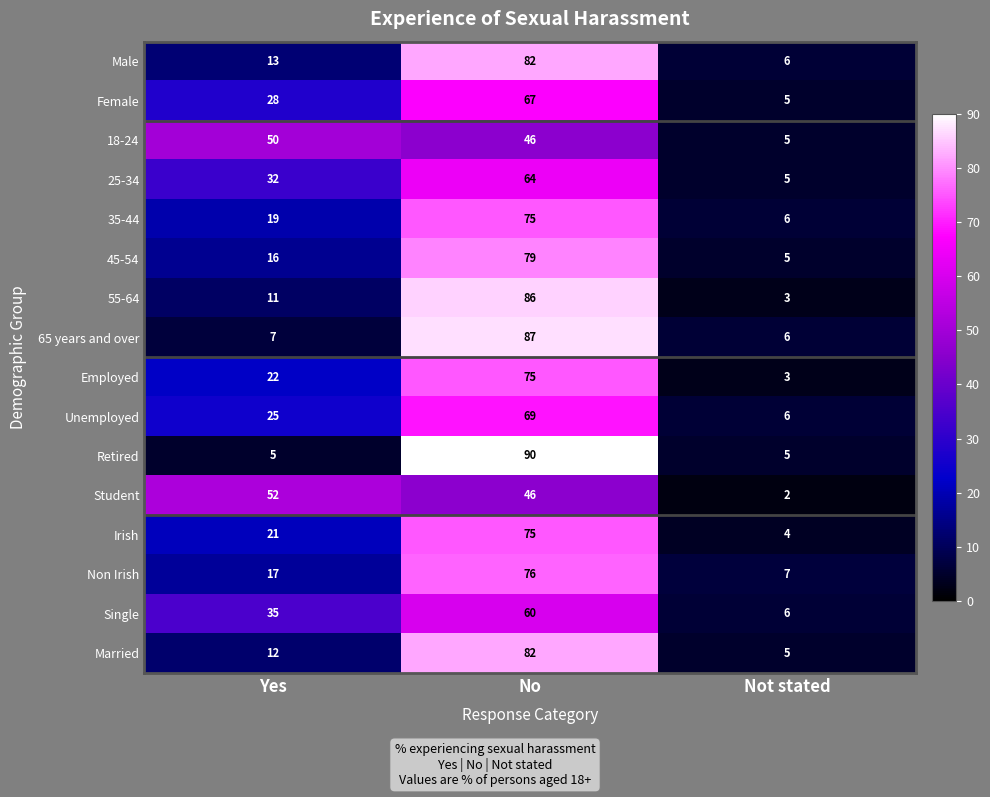

Count the Single values in the range 6 to 60.

3